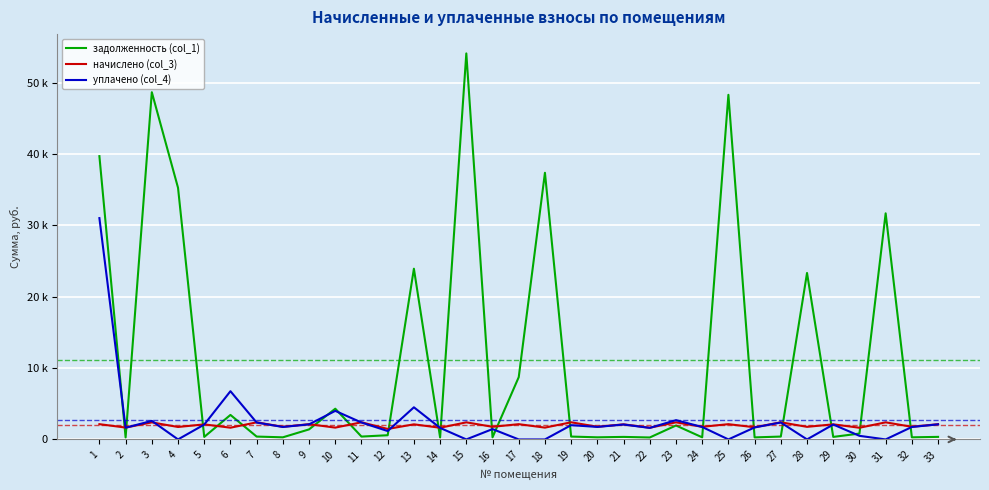

Which category has the lowest value in the задолженность (col_1) series?

22